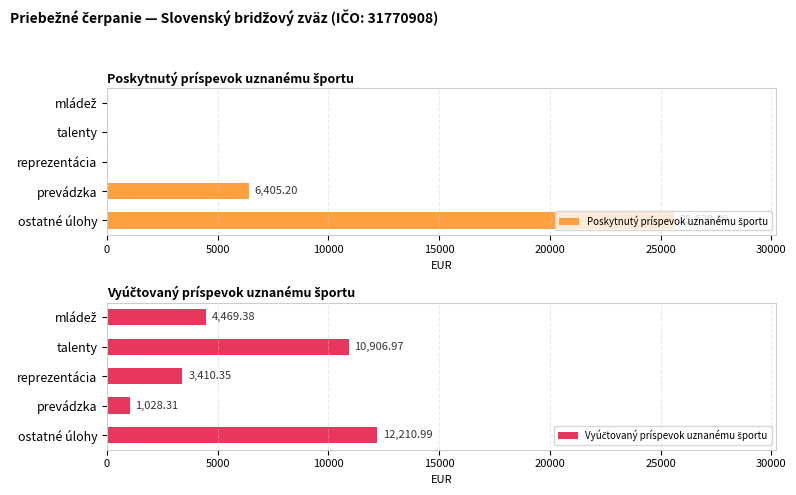

What is the difference between the maximum and minimum values in the Vyúčtovaný príspevok uznanému športu series?

11182.7